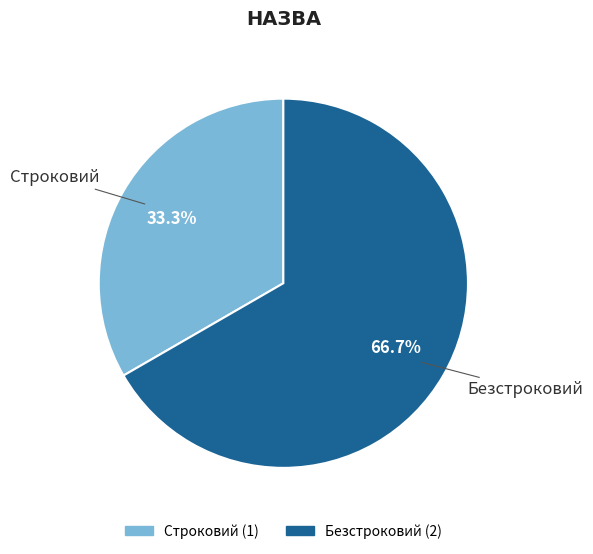

Combined, what portion of the pie is Строковий and Безстроковий?

100.0%